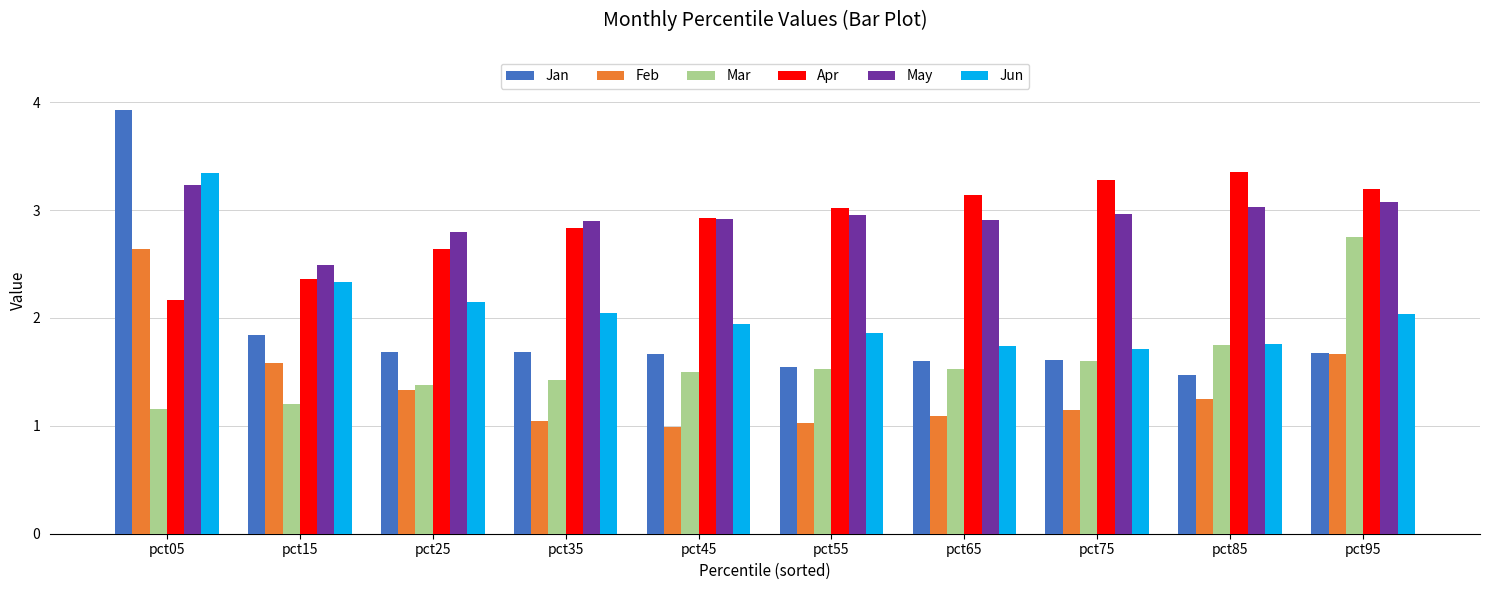

What is the spread (max minus min) of values at pct25?

1.5